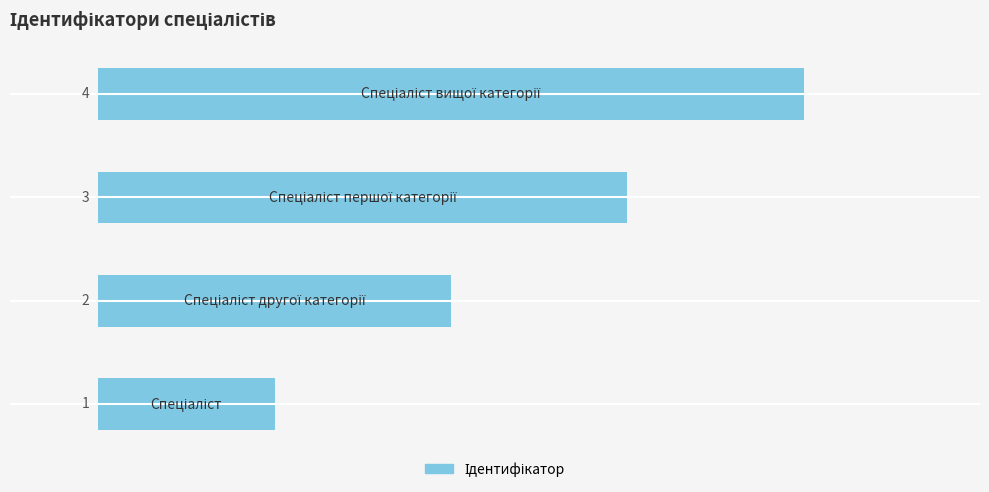

How many values are between 2 and 4?

3